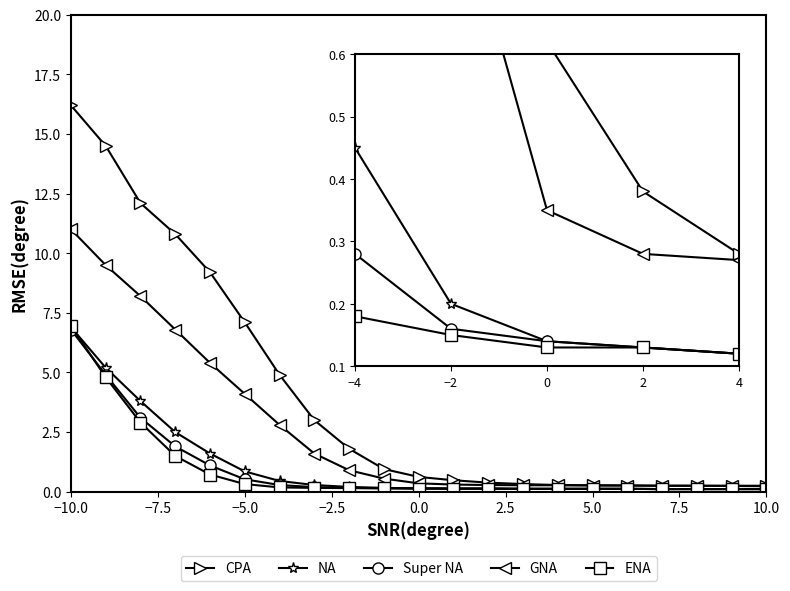

Rank the categories by NA value from lowest to highest.

4, 2, 0, −2, −4